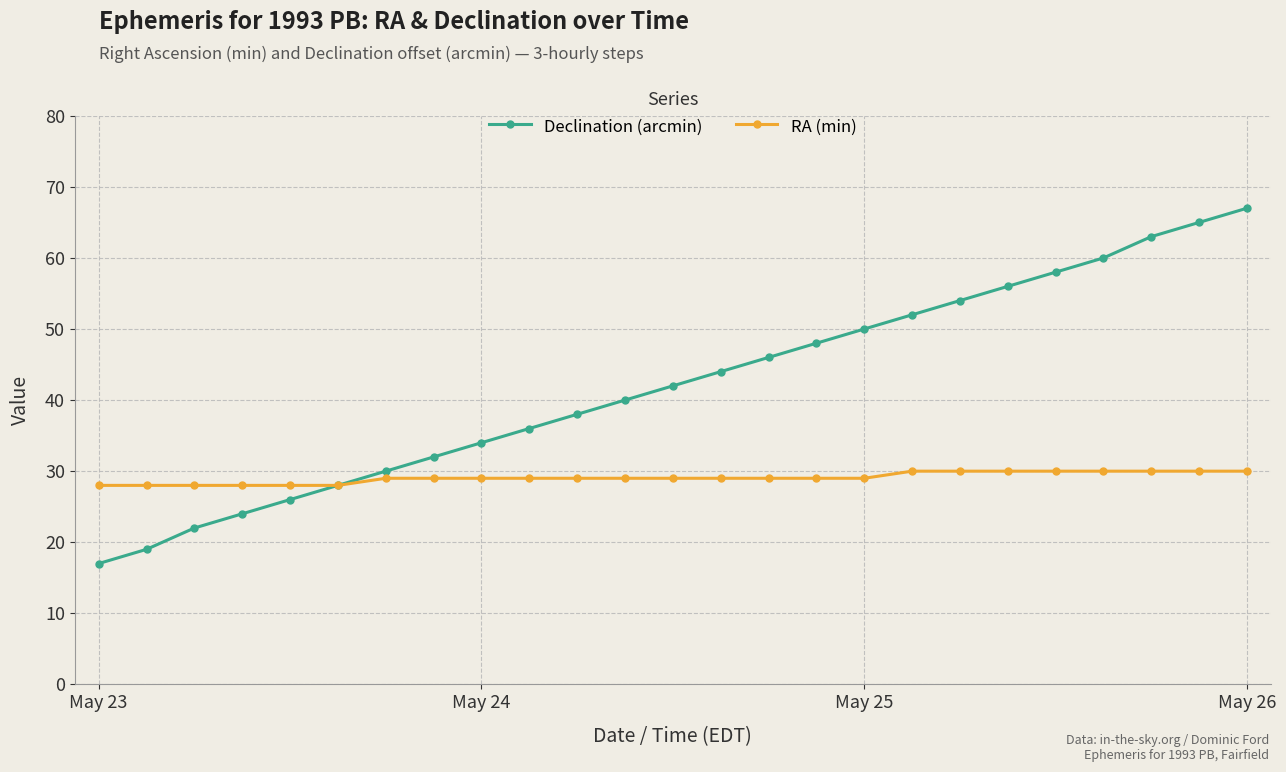

What is the value of the RA (min) point at the 3rd from the left?

28